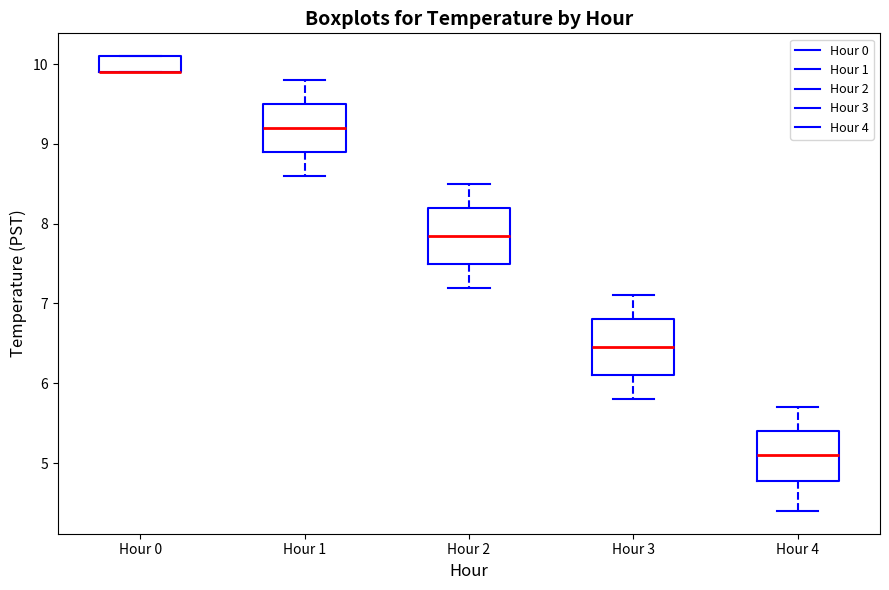

Where is the upper edge of the box for Hour 0 on the y-axis? The values are not printed on the chart, so give them approximately, as read against the axis.

10.1